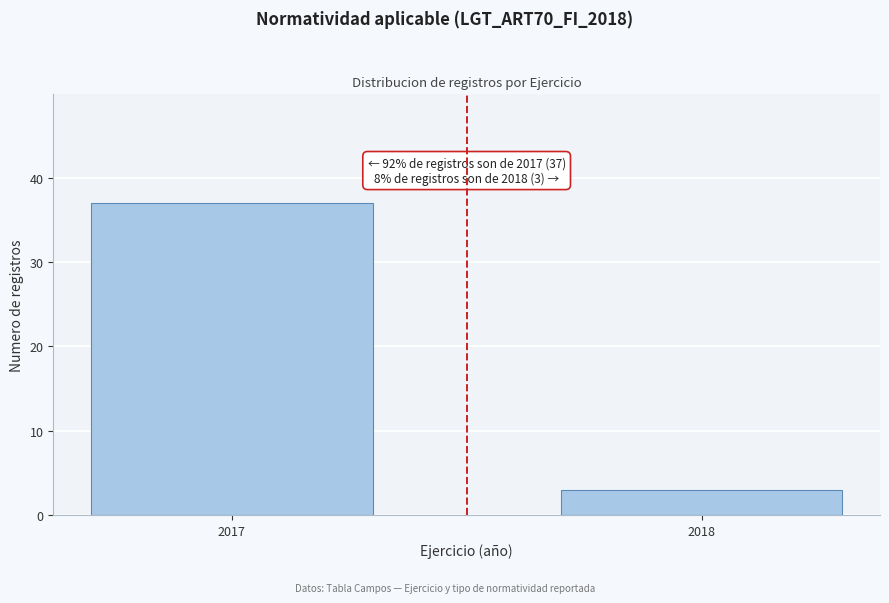

Reading left to right, list all the values displayed in this chart.

2017=37	2018=3